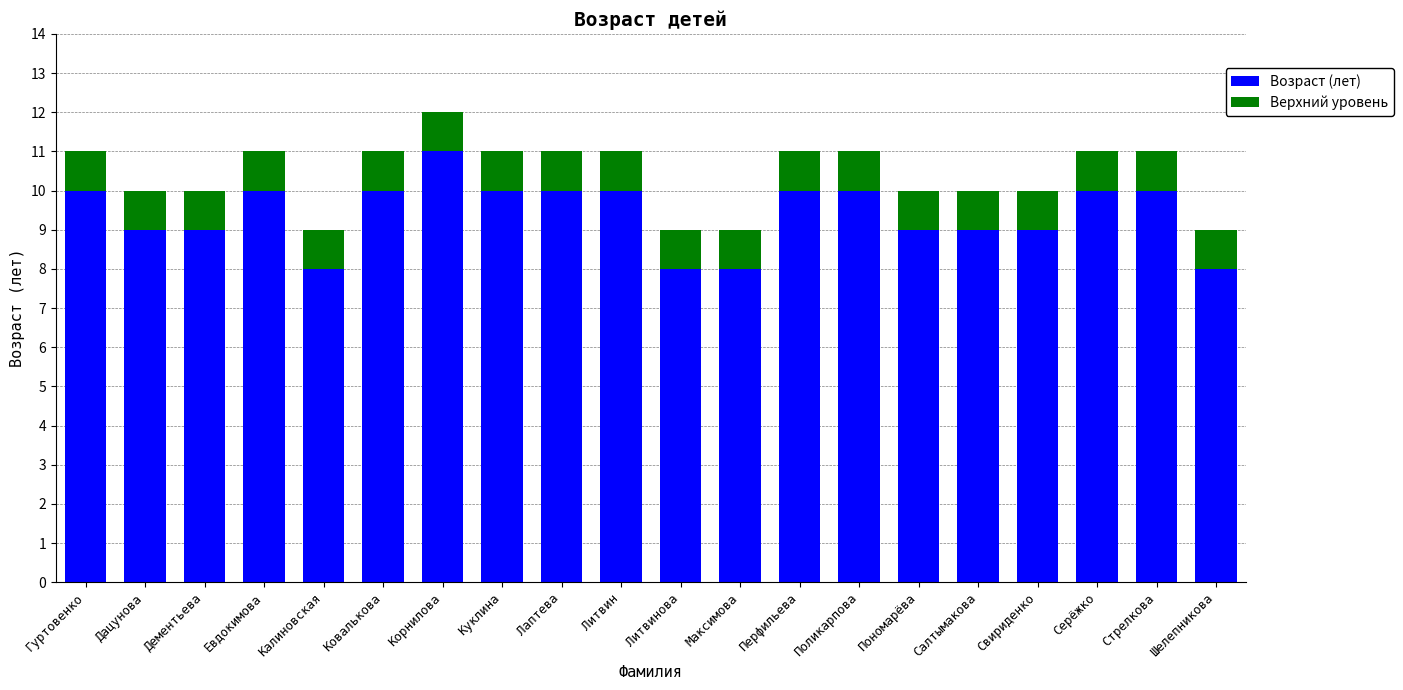

What is the highest value of the Возраст (лет) series?

11